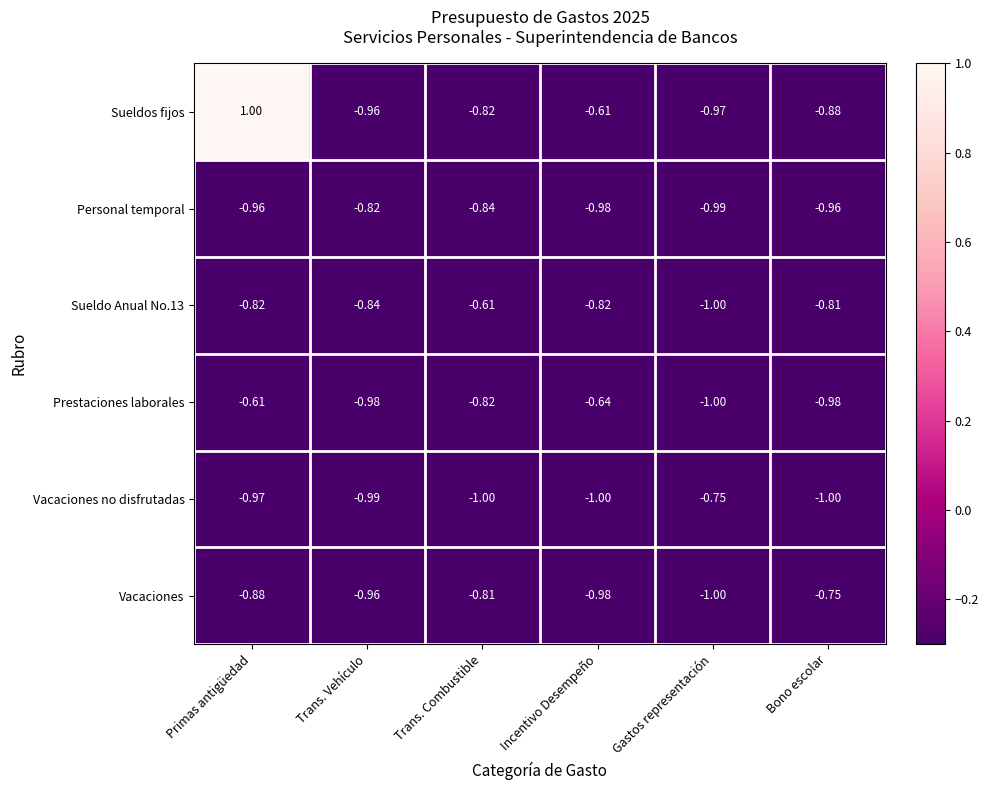

Which series has the widest spread of values?

Sueldos fijos